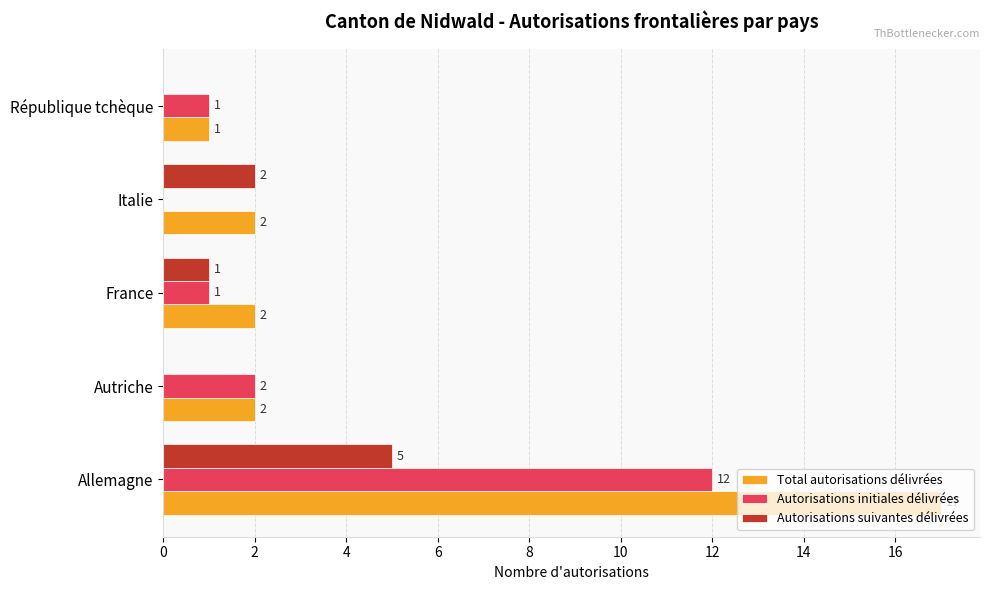

How many Autorisations suivantes délivrées values are between 0 and 2?

4